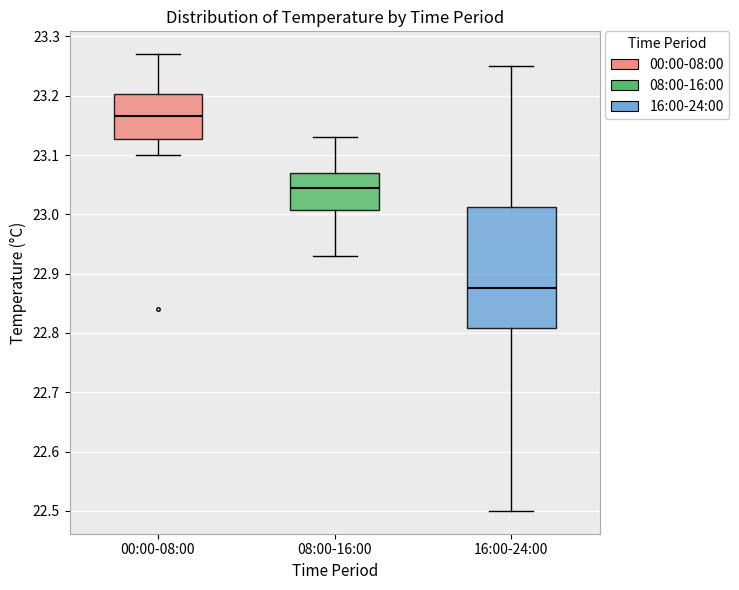

Reading left to right, read every box against the y-axis: the position of its median line, the range the box covers, and the ends of its whiskers. The values are not printed on the chart, so give them approximately, as read against the axis.

00:00-08:00: median 23.17, box 23.13 to 23.20, whiskers 23.10 to 23.27
08:00-16:00: median 23.05, box 23.01 to 23.07, whiskers 22.93 to 23.13
16:00-24:00: median 22.88, box 22.81 to 23.01, whiskers 22.50 to 23.25